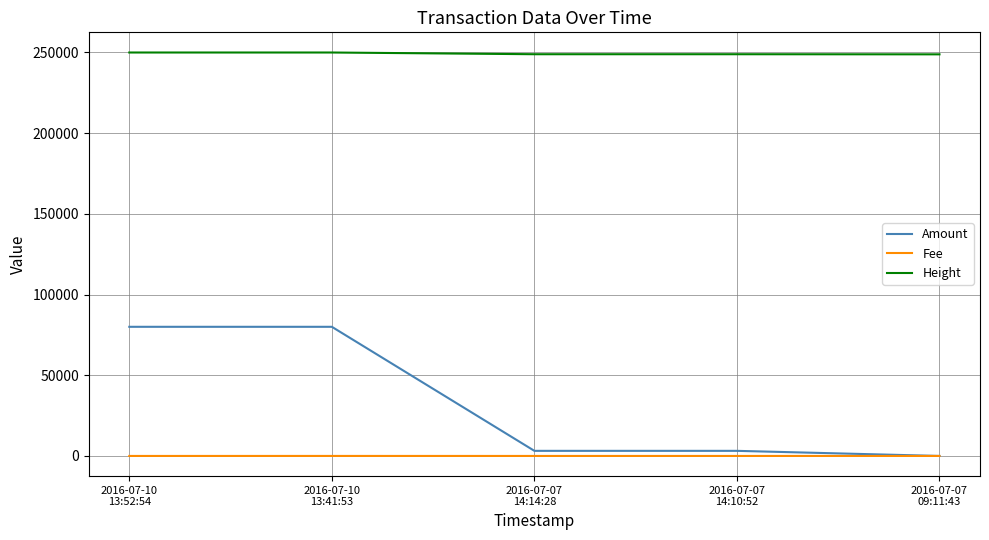

Which series has the widest spread of values?

Amount